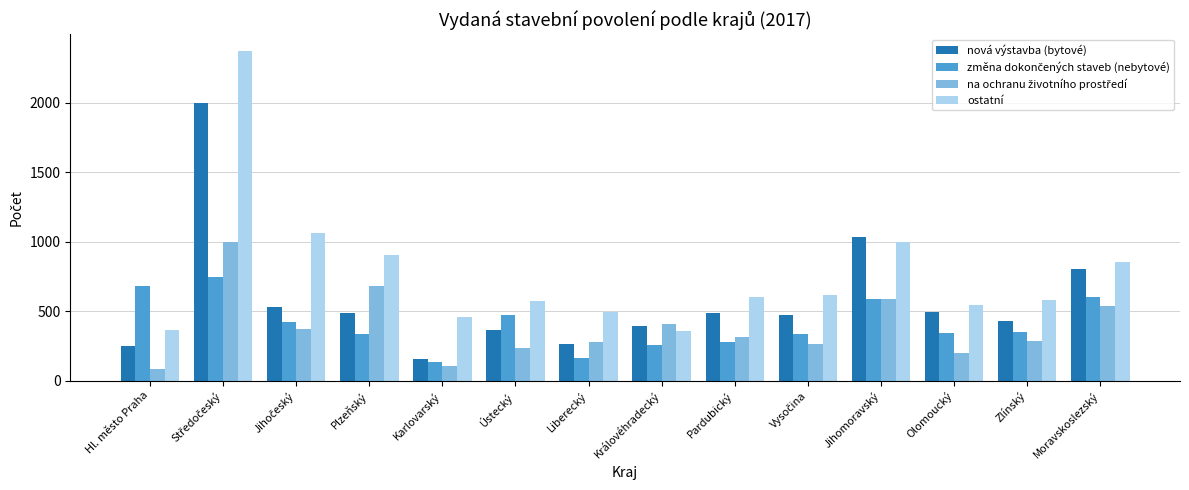

What is the maximum value for nová výstavba (bytové)?

1996